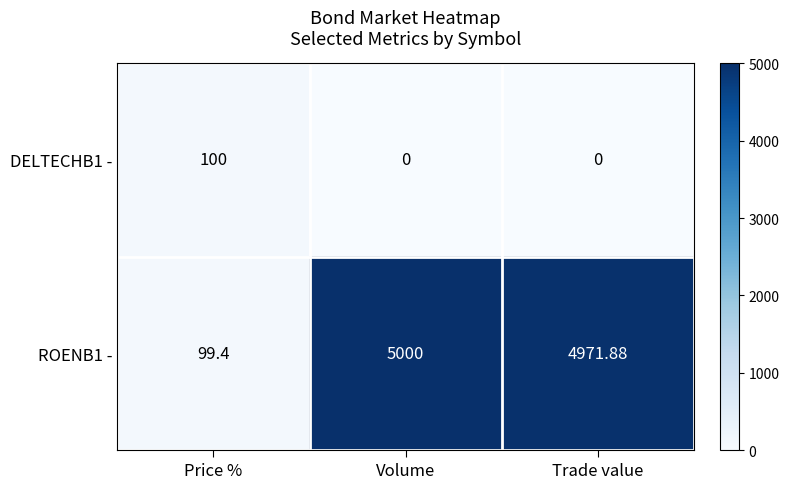

Rank the series at Volume from lowest to highest value.

DELTECHB1 -, ROENB1 -